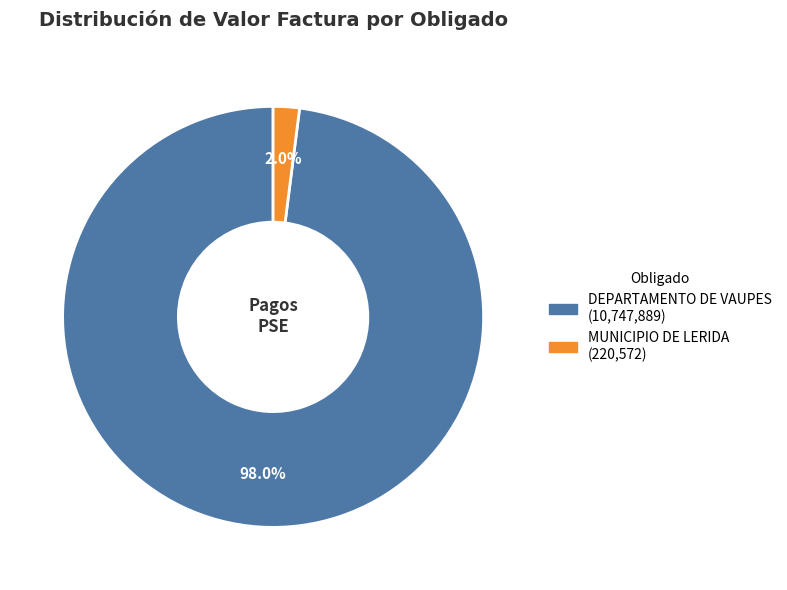

Does MUNICIPIO DE LERIDA represent more than half of the total?

No